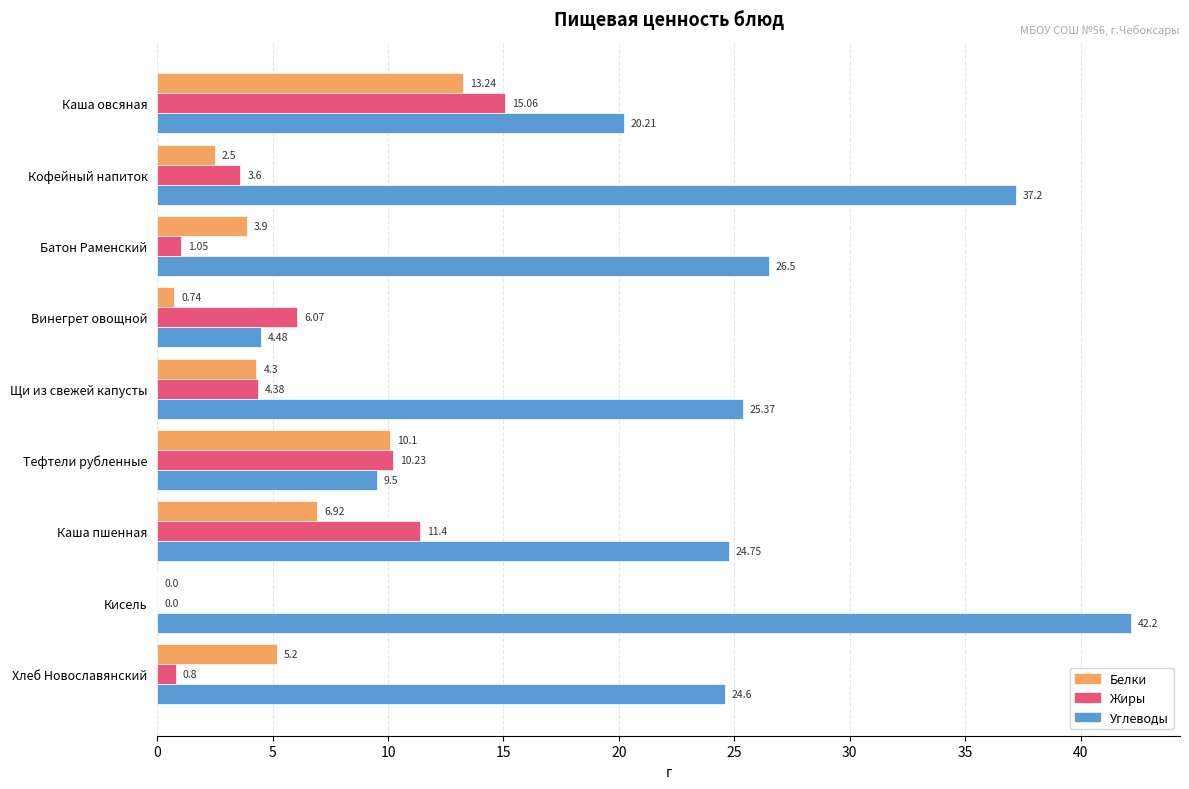

What is the total value across all series at Каша овсяная?

48.5